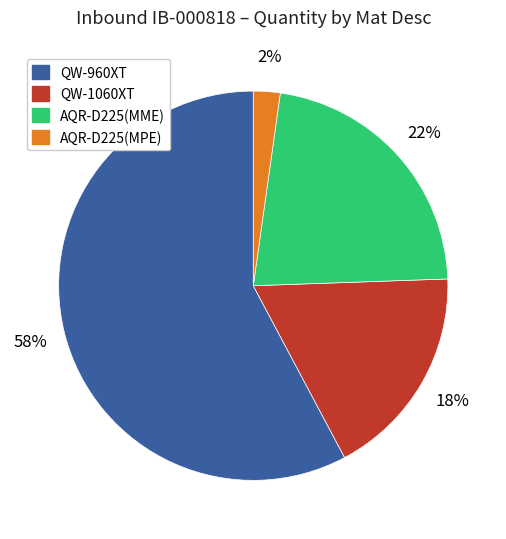

Is there a majority slice in this chart?

Yes